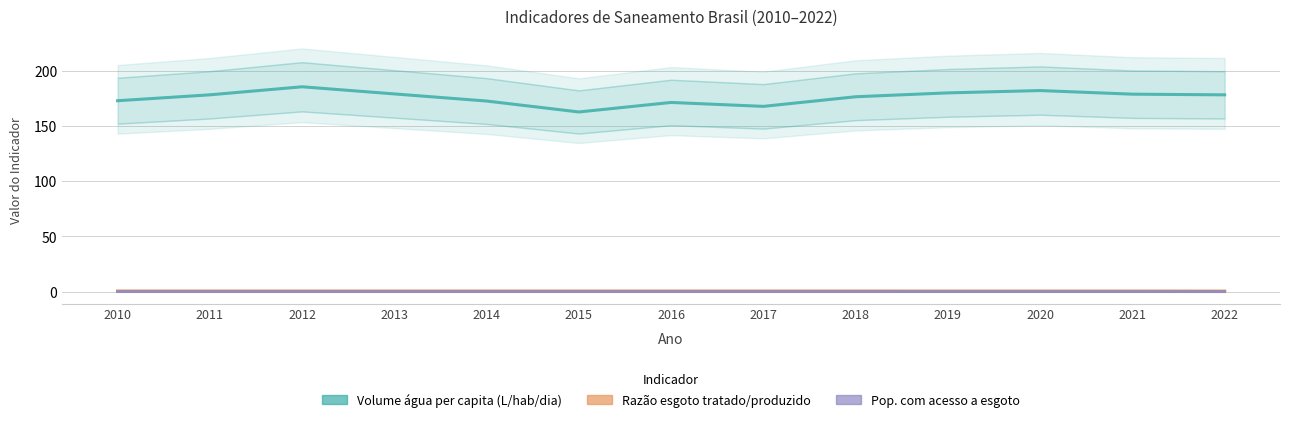

Reading left to right, list all the values displayed in this chart.

Volume de água consumida per capita (L/hab/dia): 173.1	178.4	185.7	179.2	172.8	162.9	171.5	167.9	176.7	180.2	182.3	179.0	178.4
Razão entre volume de esgoto tratado e produzido: 0.6	0.6	0.6	0.6	0.6	0.6	0.6	0.6	0.6	0.6	0.6	0.6	0.6
Parcela da população total com acesso a esgoto: 0.1	0.1	0.1	0.1	0.1	0.1	0.1	0.1	0.1	0.1	0.1	0.1	0.0